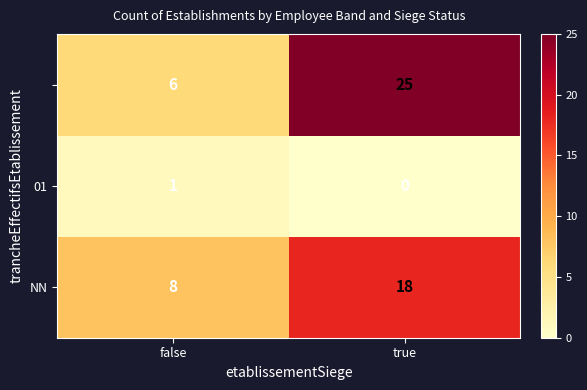

What is the spread (max minus min) of values at true?

25